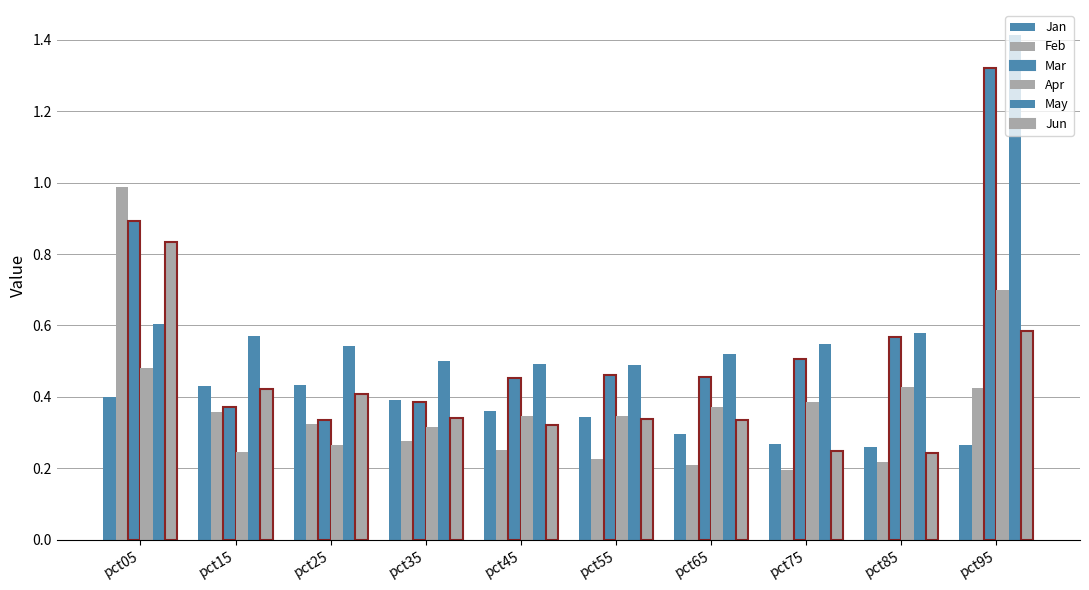

The value of Jan at pct95 is 0.3. True or false?

True